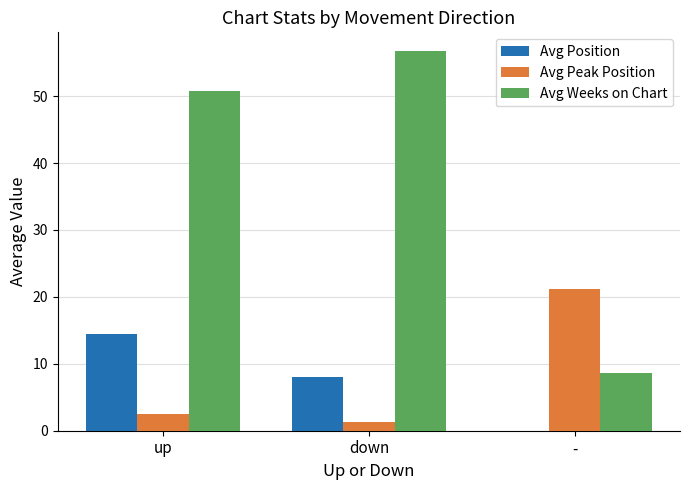

What is the value of the Avg Peak Position bar at the 2nd from the left?

1.3